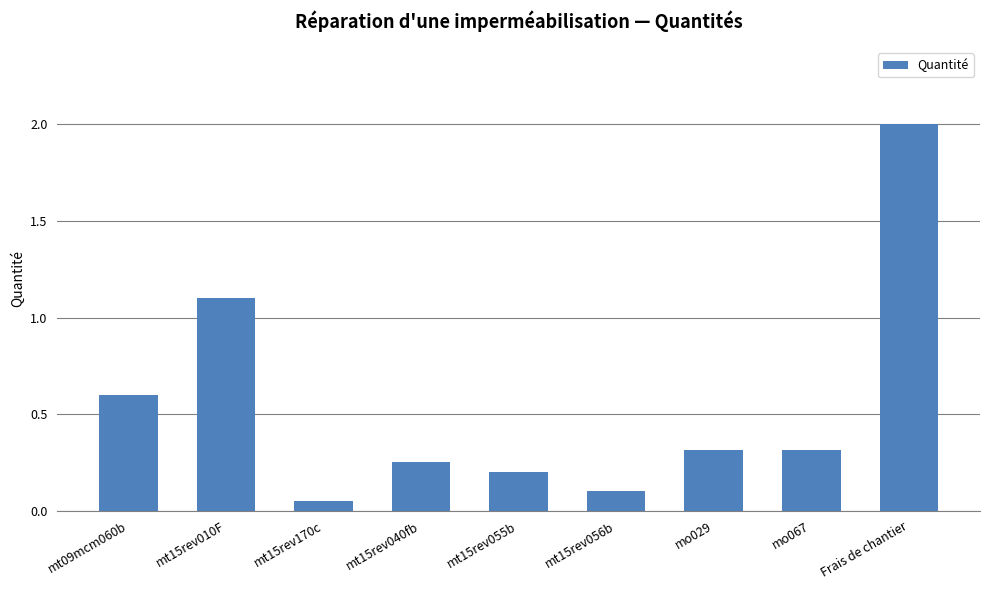

The value at mt15rev055b is 0.2. True or false?

True